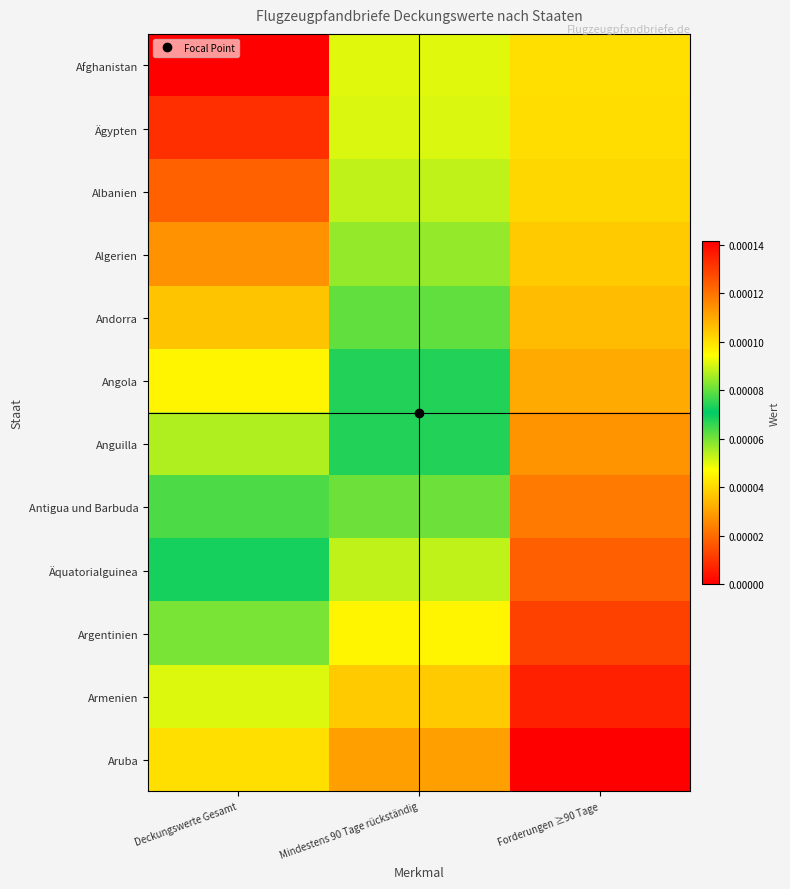

Rank the series by their maximum value, from highest to lowest.

Aruba, Armenien, Argentinien, Äquatorialguinea, Antigua und Barbuda, Anguilla, Angola, Andorra, Algerien, Albanien, Ägypten, Afghanistan